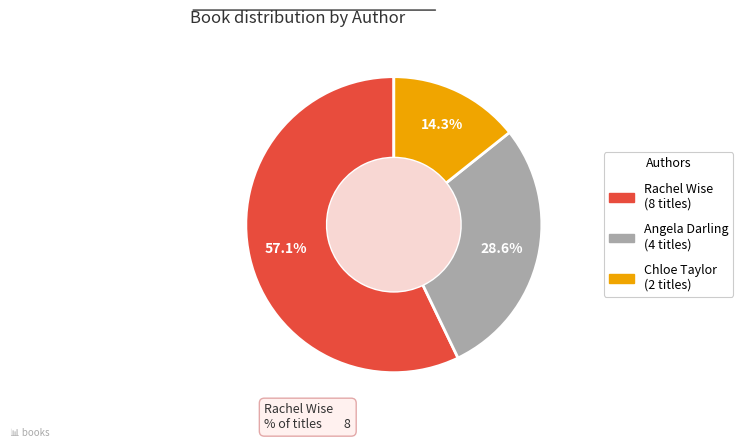

How many segments does this pie chart have?

3